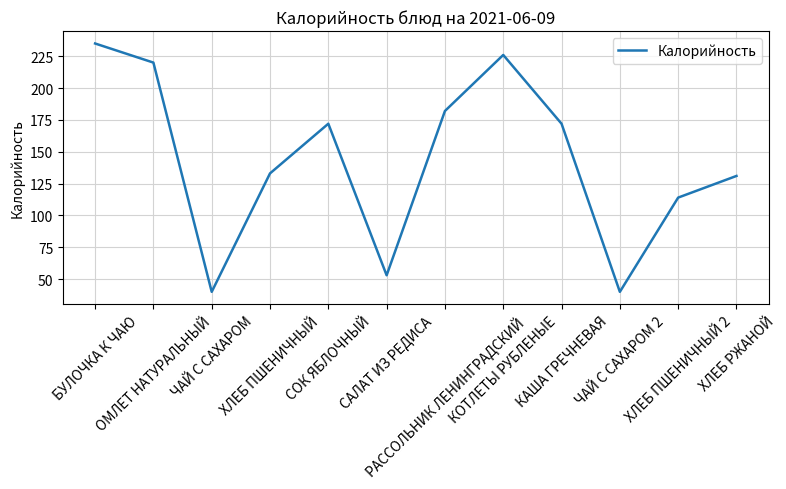

What is the difference between the maximum and minimum values?

195